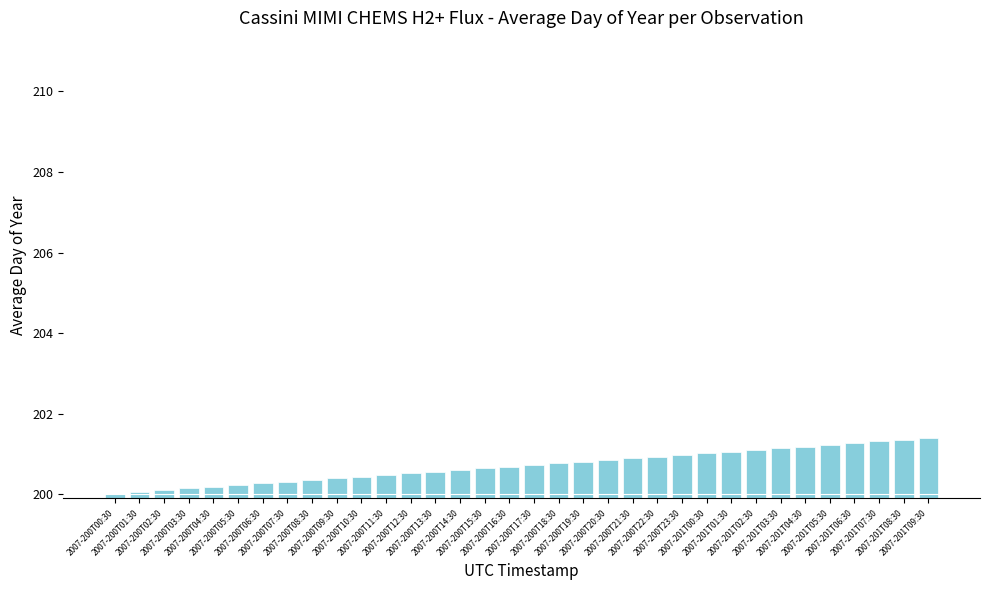

Count the number of data series in this chart.

1